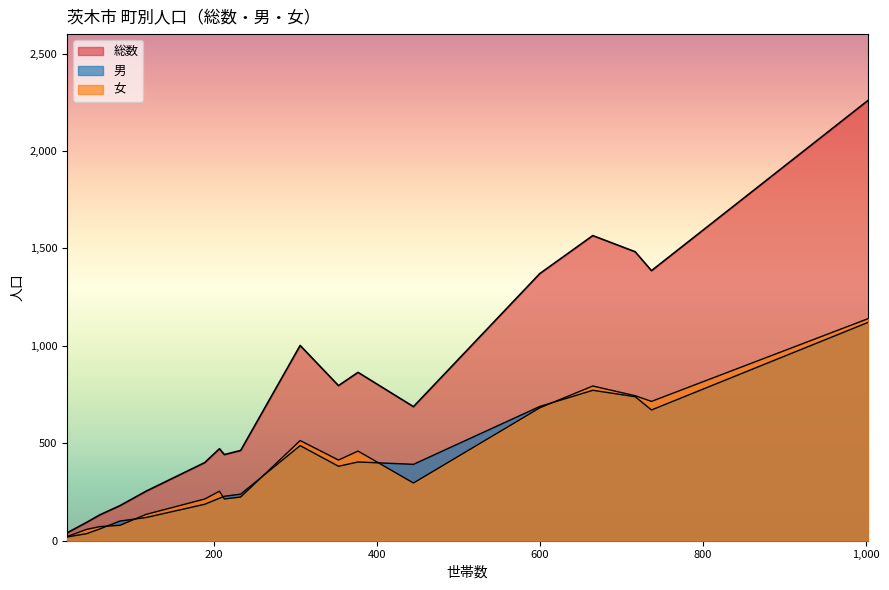

What is the difference between the second highest and second lowest values in the 総数 series?

1472